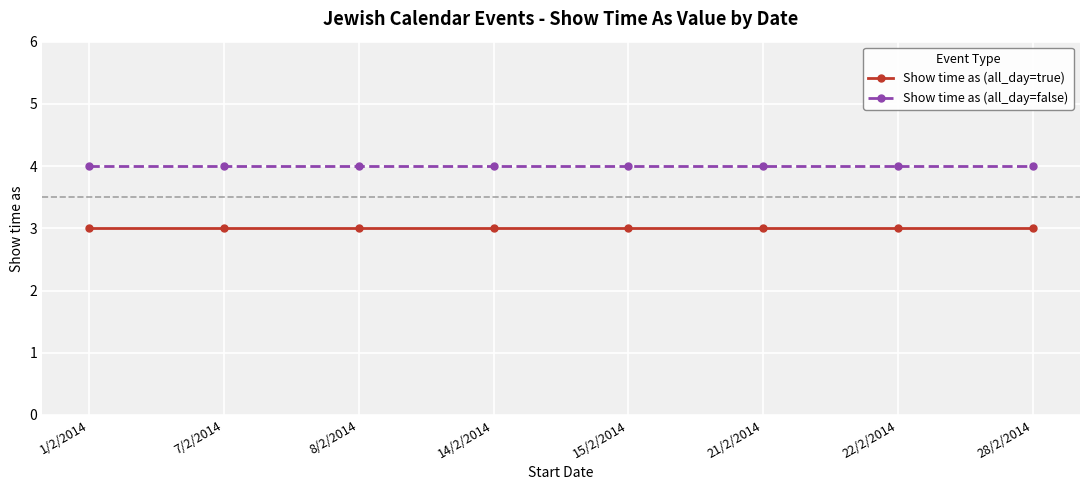

What is the sum of the Show time as (all_day=false) values at 1/2/2014 and 28/2/2014?

8